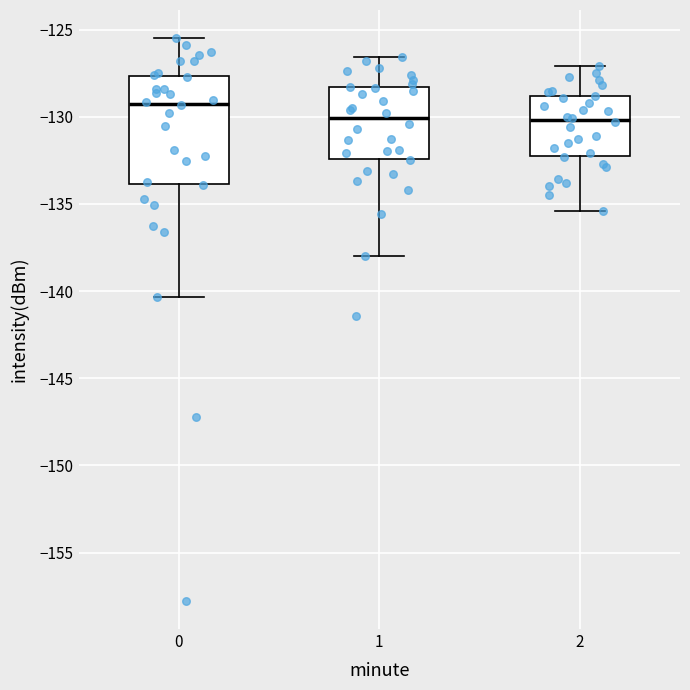

Reading left to right, read every box against the y-axis: the position of its median line, the range the box covers, and the ends of its whiskers. The values are not printed on the chart, so give them approximately, as read against the axis.

0: median -129.5, box -134.0 to -127.5, whiskers -140.5 to -125.5
1: median -130.0, box -132.5 to -128.5, whiskers -138.0 to -126.5
2: median -130.0, box -132.0 to -129.0, whiskers -135.5 to -127.0